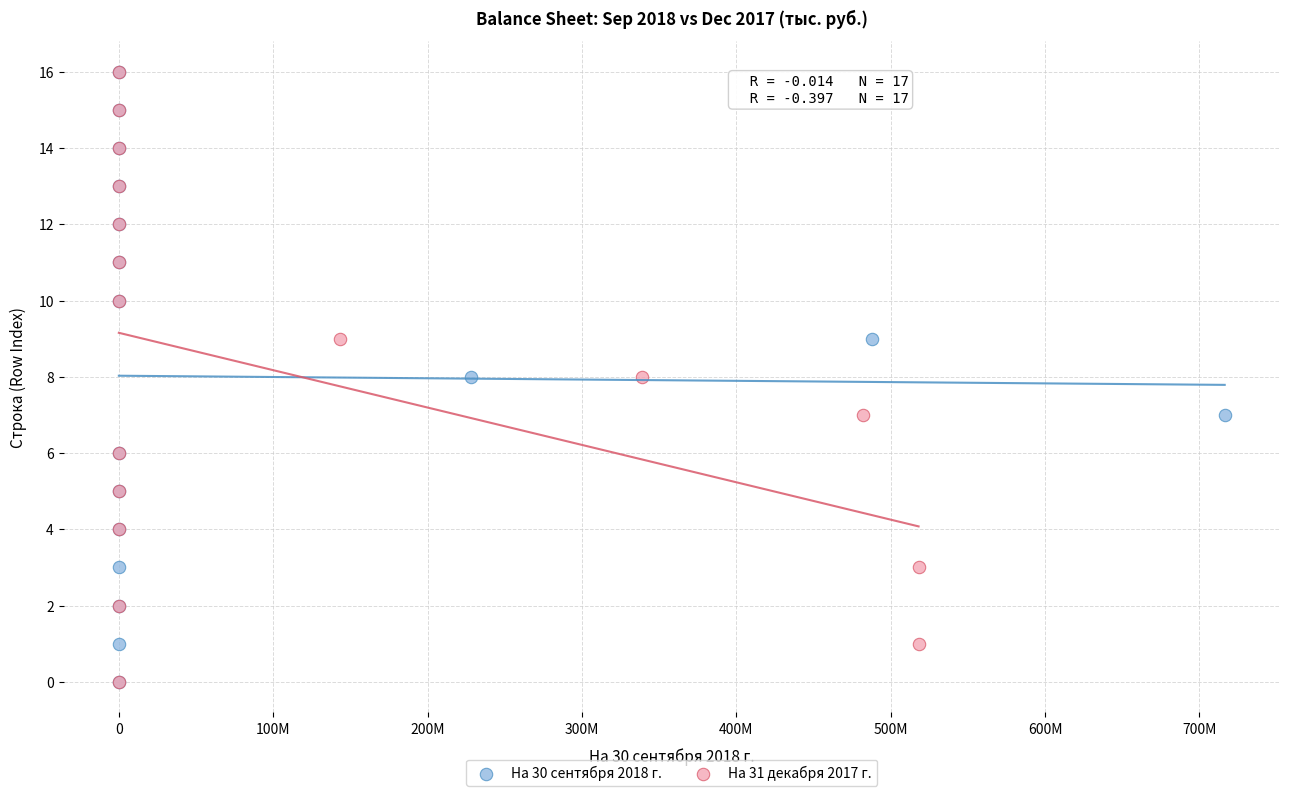

What are all the series names shown in the legend?

На 30 сентября 2018 г., На 31 декабря 2017 г.